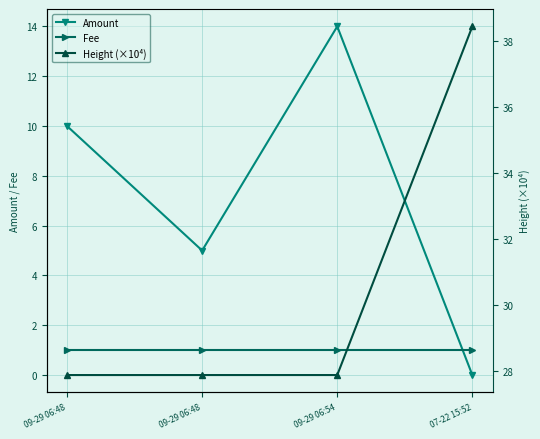

True or false: Fee and Height (×10⁴) intersect in this chart.

False